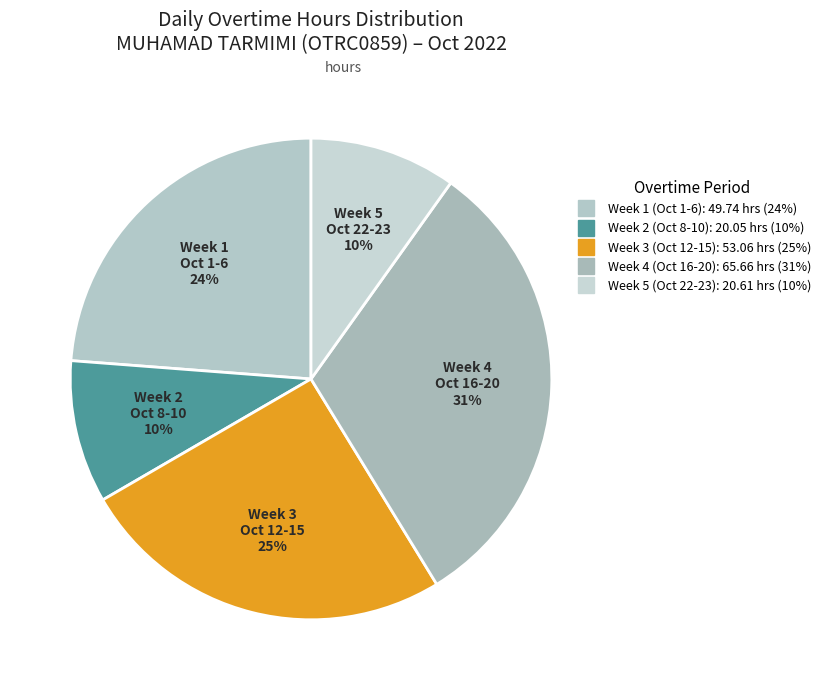

How many segments does this pie chart have?

5